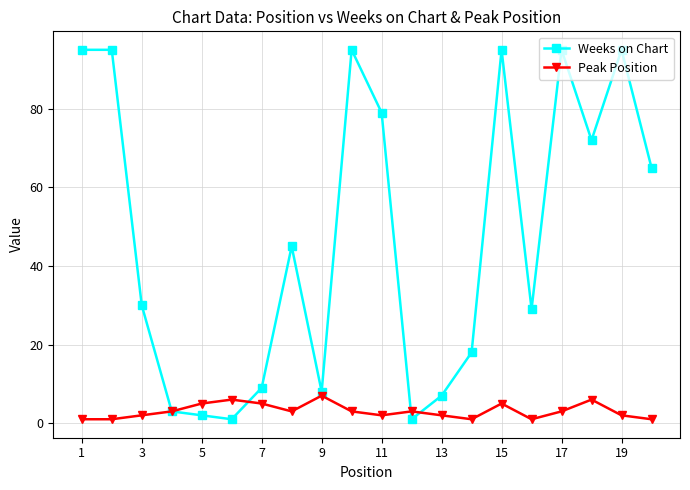

At how many categories does at least one series exceed 33?

10